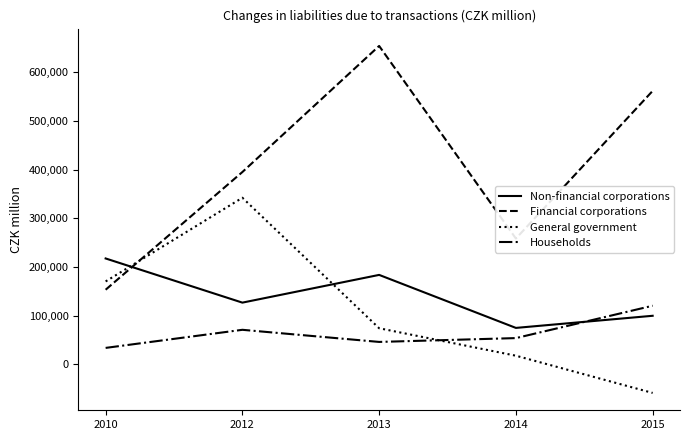

What is the average value of the General government series?

108941